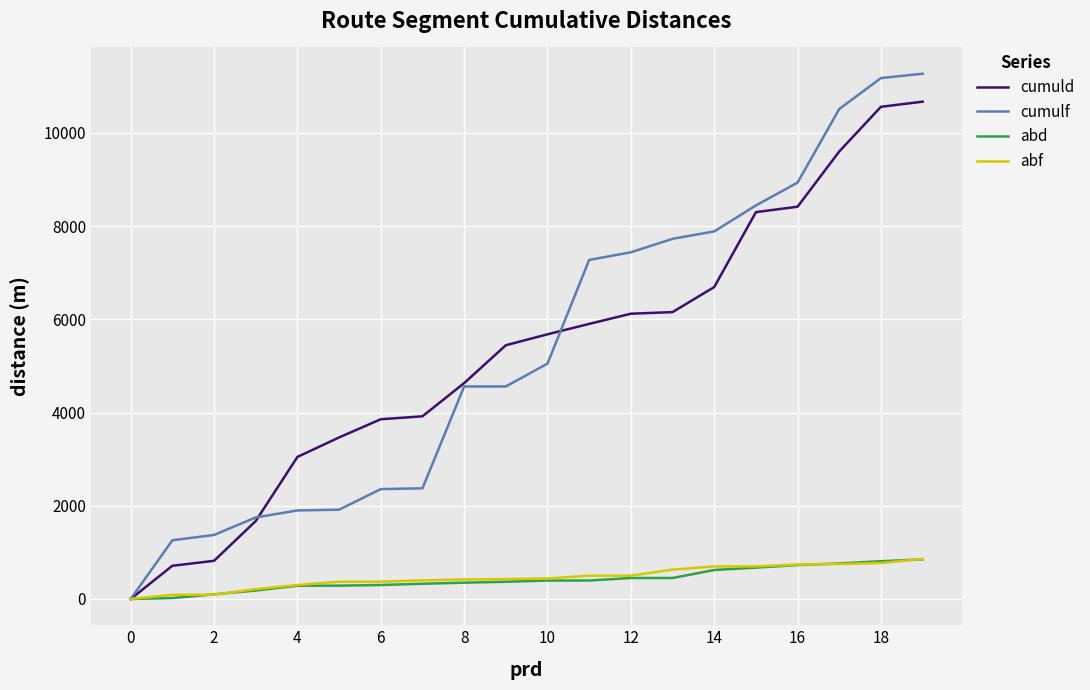

Which series has the widest spread of values?

cumulf